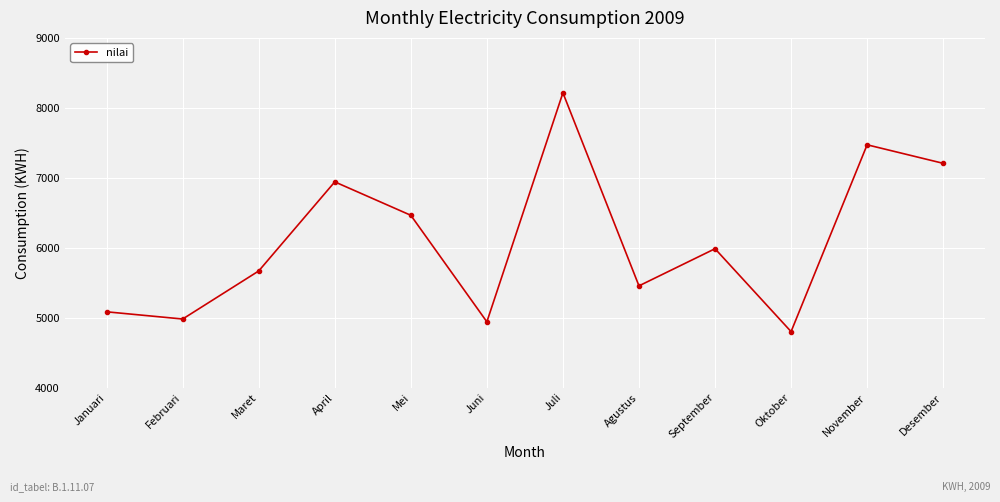

Where is the data nearest to the value 6507?

Mei